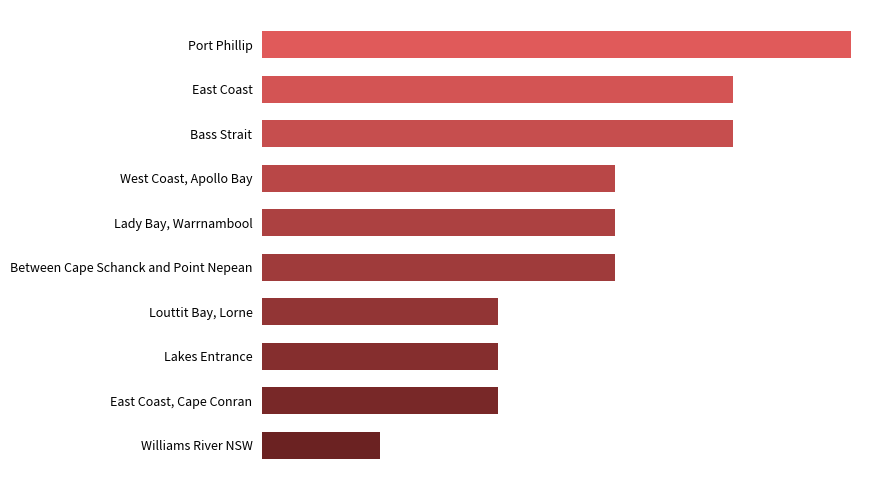

Does the chart contain any negative values?

No